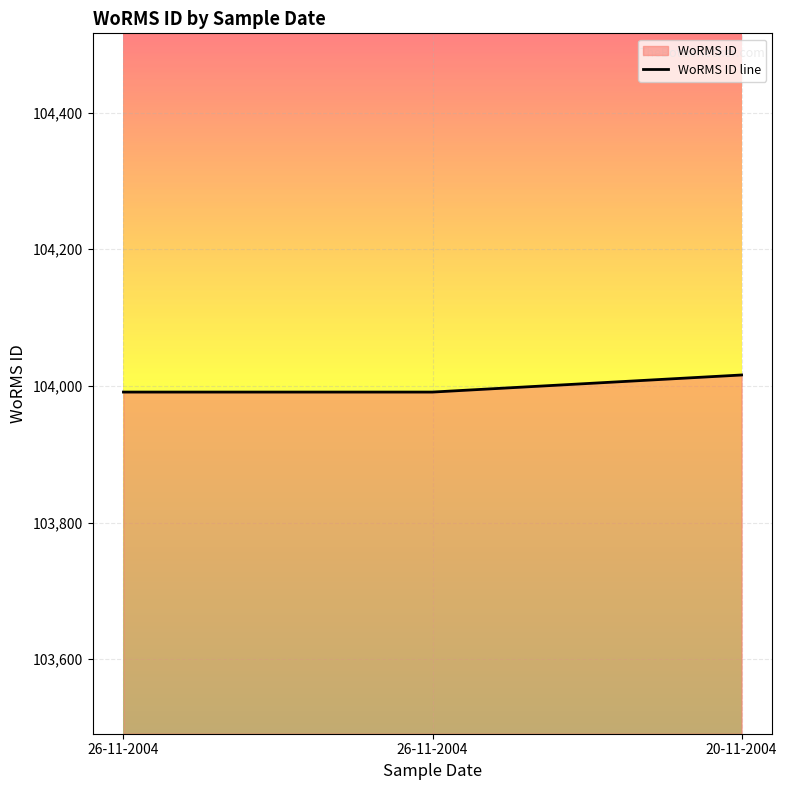

What is the sum of all values?

311998